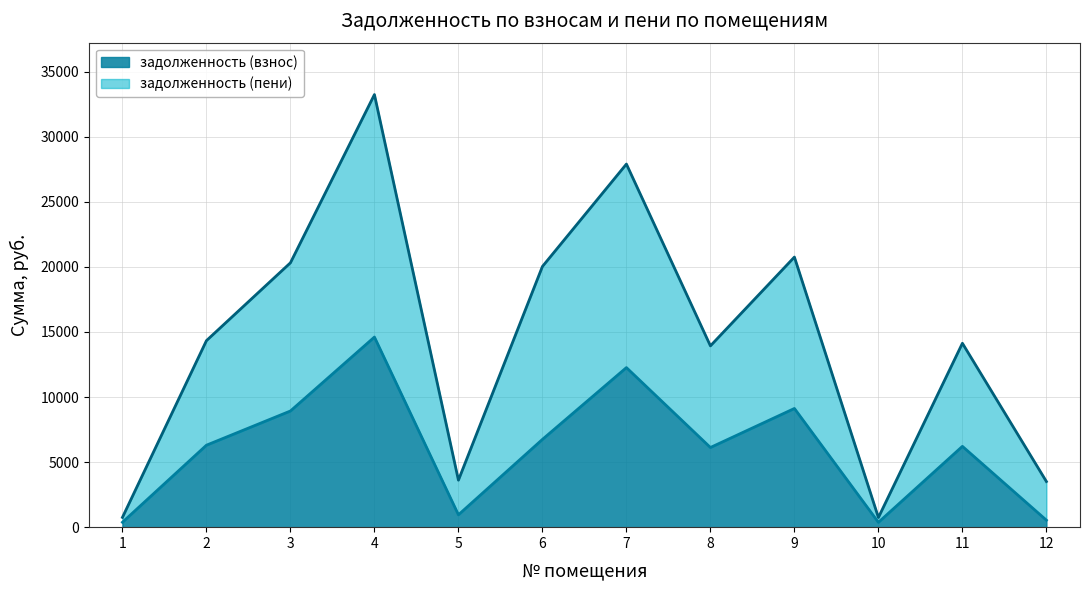

True or false: задолженность (пени) has more than 2 interior local peaks.

True